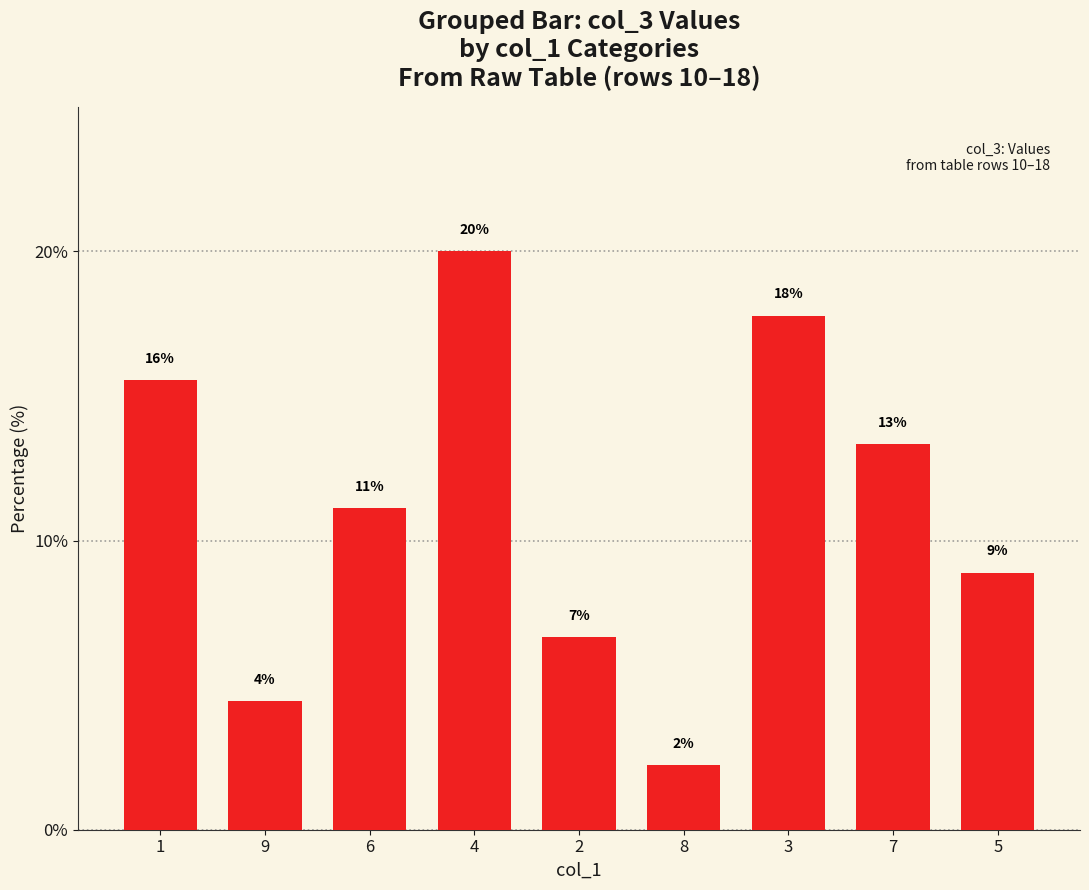

What is the difference between the values at 7 and 4?

6.7